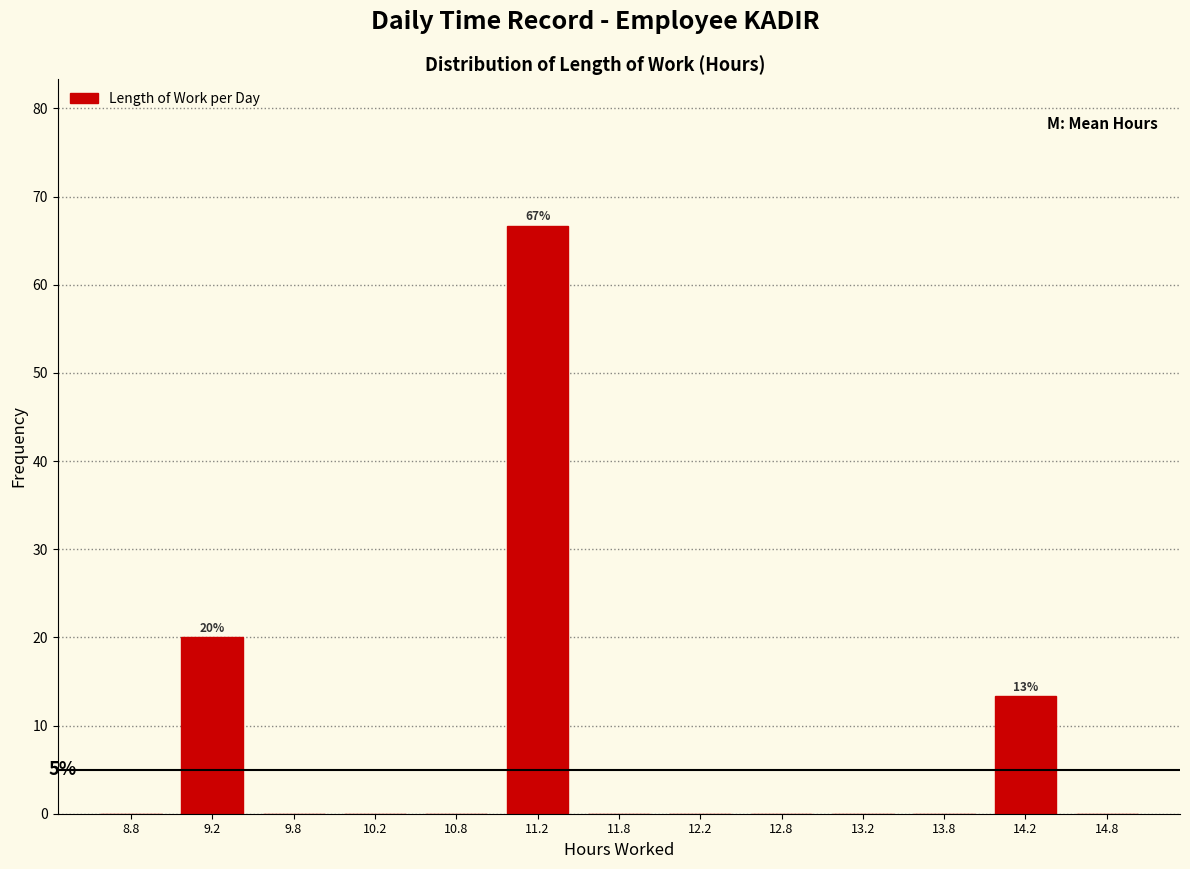

Over which range of the x-axis is the bar tallest?

11.0 to 11.5